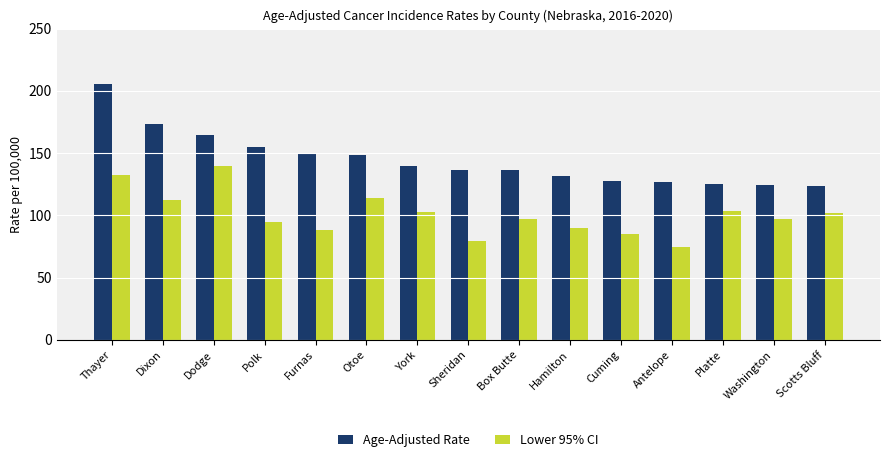

At how many categories does at least one series exceed 94?

15